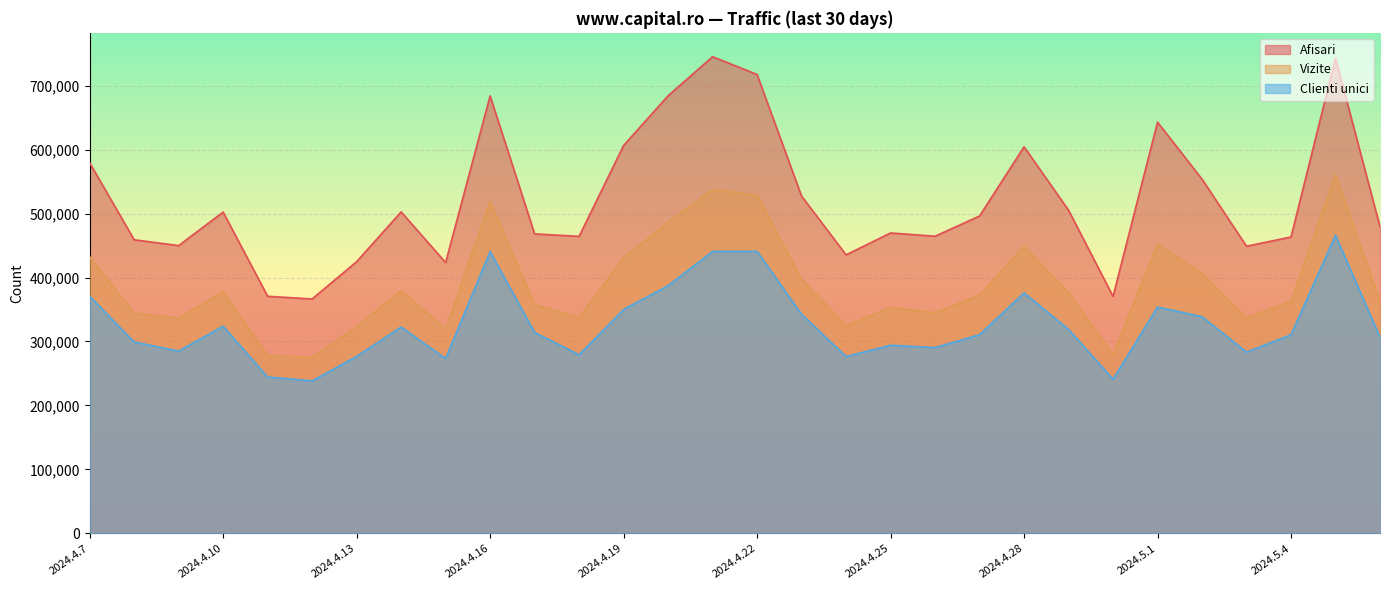

Is it true that Afisari equals 448868 at 2024.5.3?

True